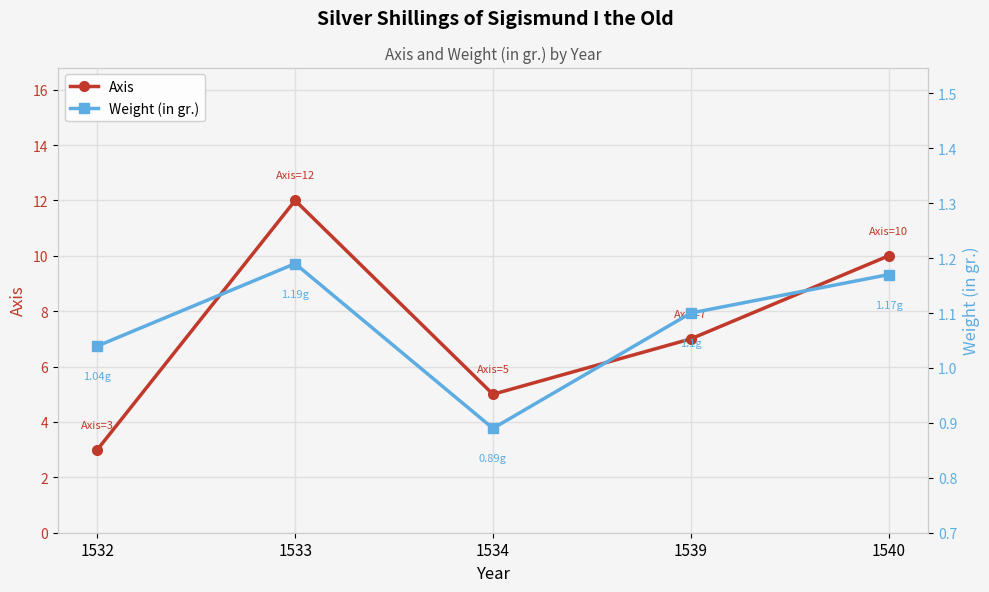

Where is the first local minimum for Weight (in gr.)?

1534